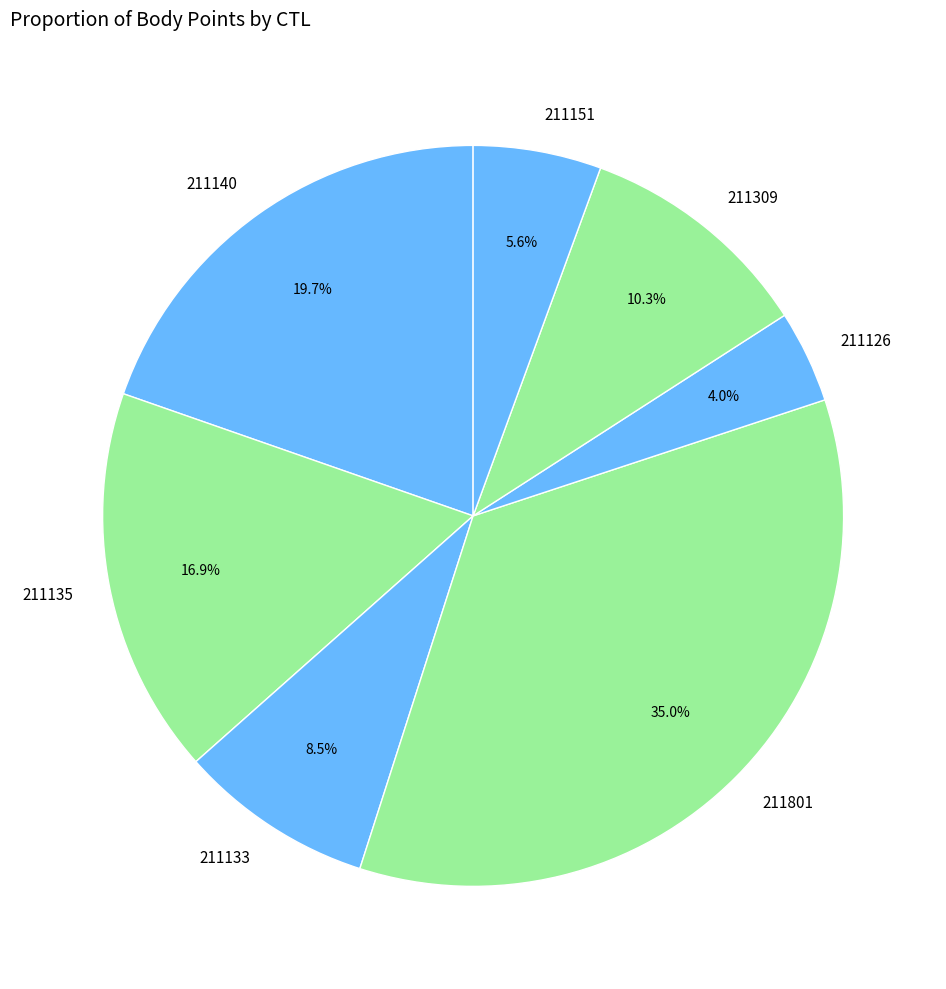

What is the largest slice in the pie chart?

211801